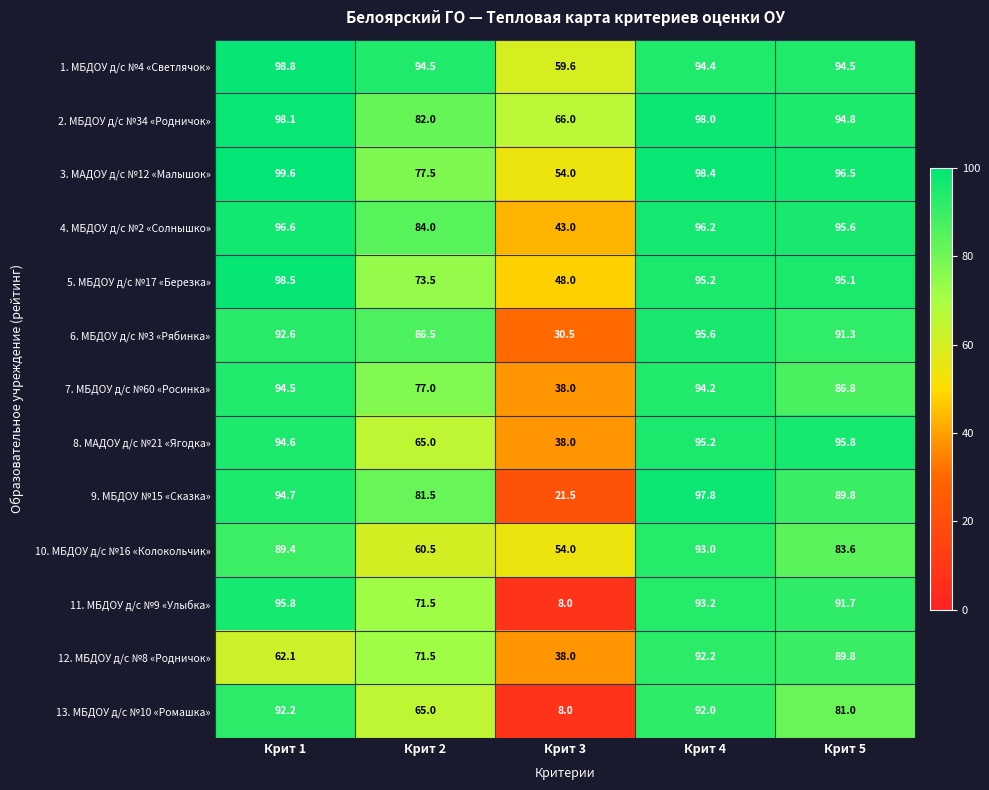

Which category has the highest value across all series?

Крит 1